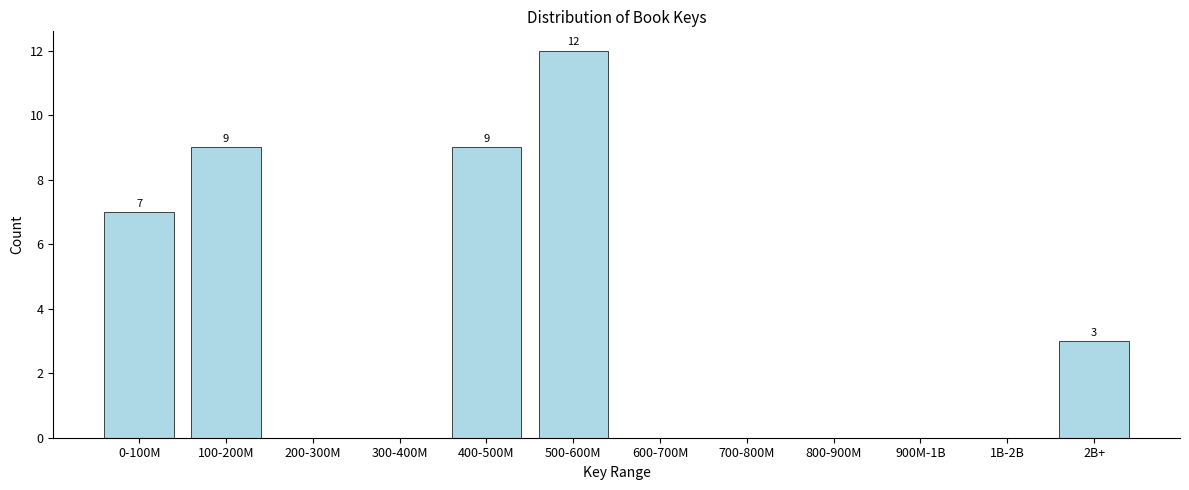

Reading right to left, what are all the values shown in this chart?

2B+=3	1B-2B=0	900M-1B=0	800-900M=0	700-800M=0	600-700M=0	500-600M=12	400-500M=9	300-400M=0	200-300M=0	100-200M=9	0-100M=7